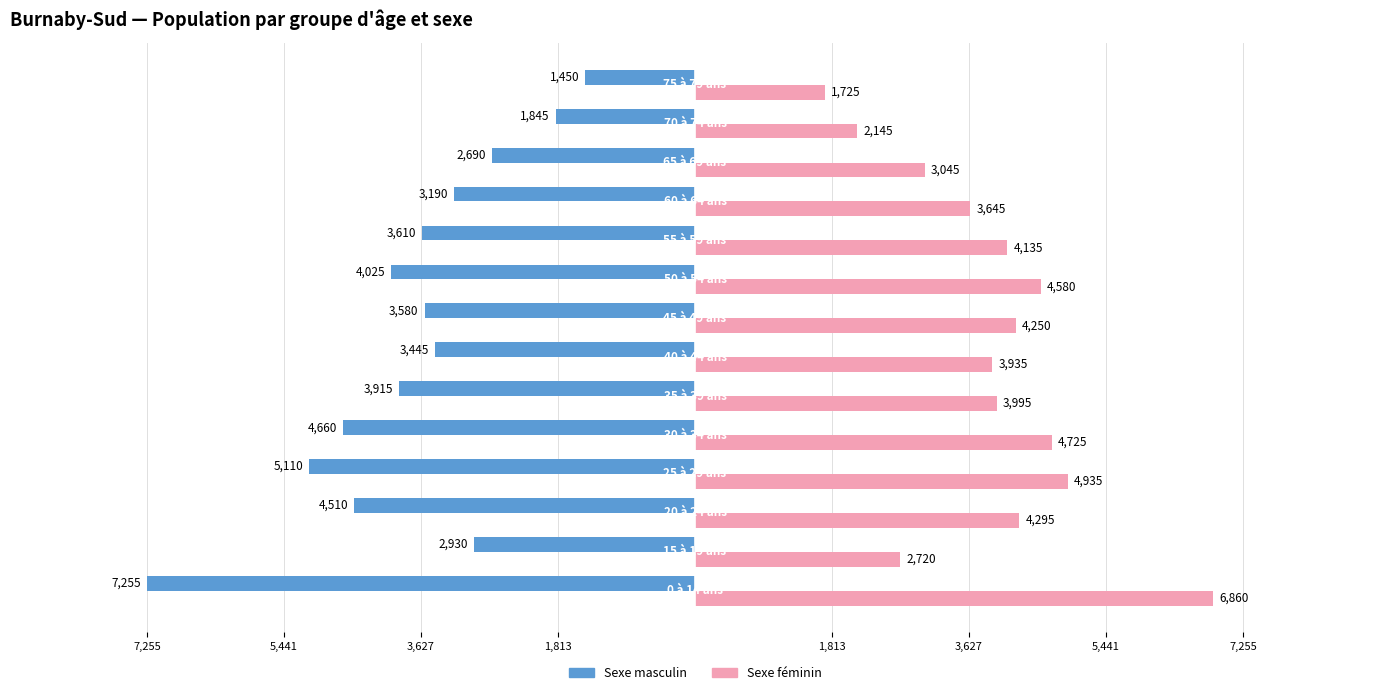

What are all the series names shown in the legend?

Sexe masculin, Sexe féminin